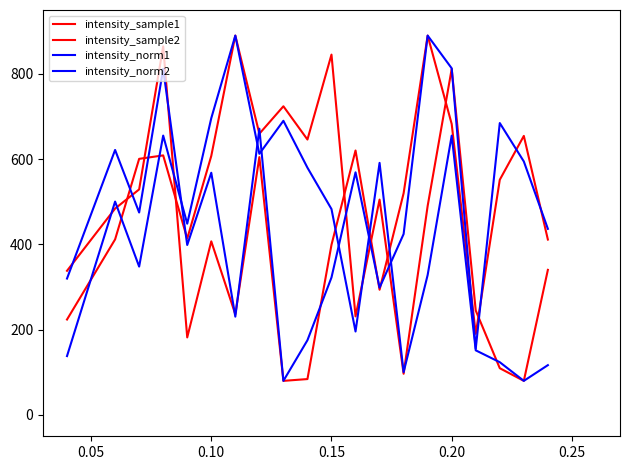

At how many categories does at least one series exceed 248?

19